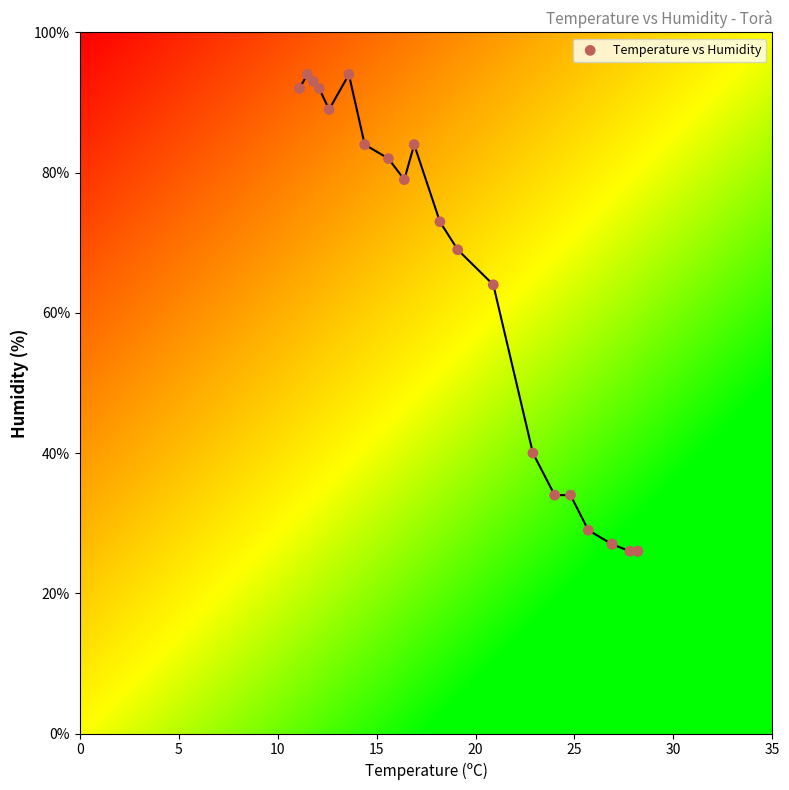

What Y value in the scatter plot is closest to 60?

64